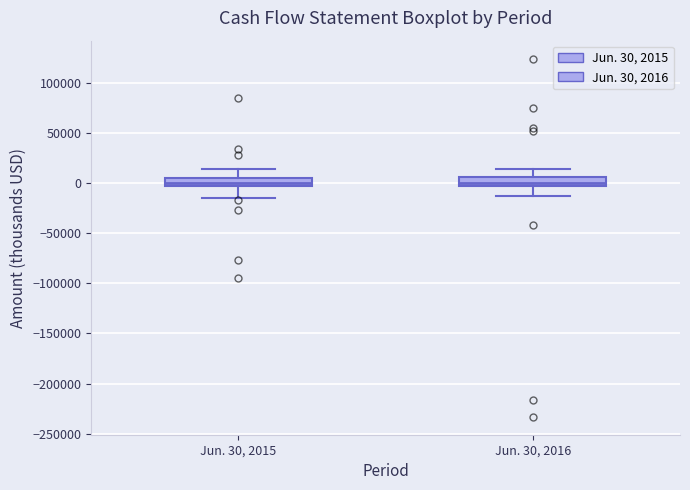

Where is the upper edge of the box for Jun. 30, 2015 on the y-axis? The values are not printed on the chart, so give them approximately, as read against the axis.

5000